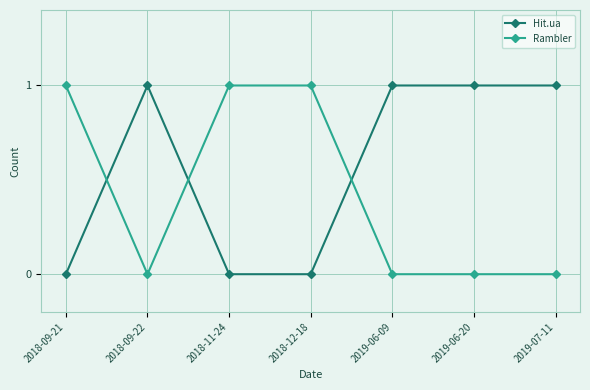

Which series has the largest total across all categories?

Hit.ua